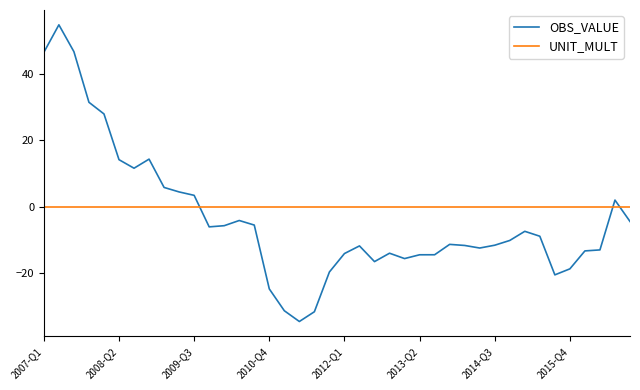

At how many categories does at least one series exceed 19?

5